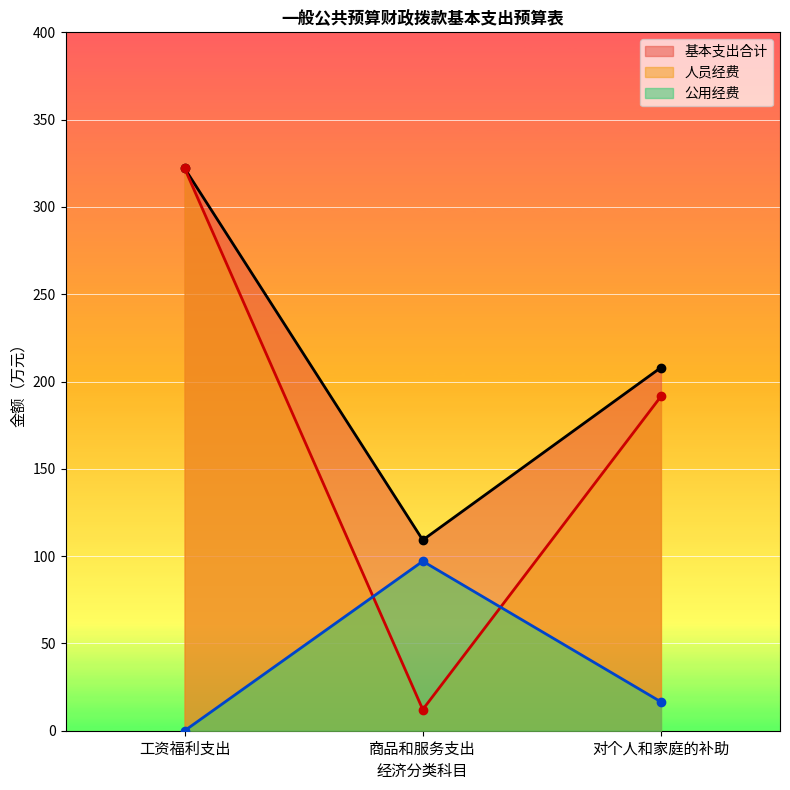

How many series are shown in this chart?

3